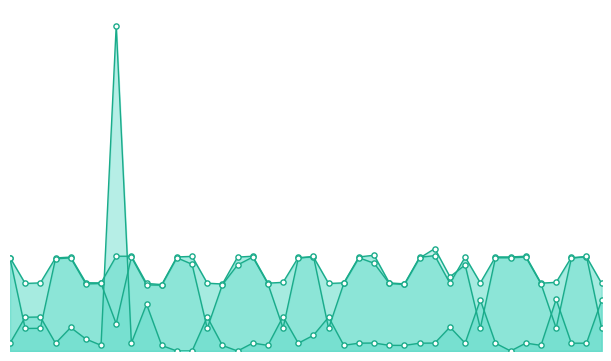

At which category is the sum across all series the highest?

7